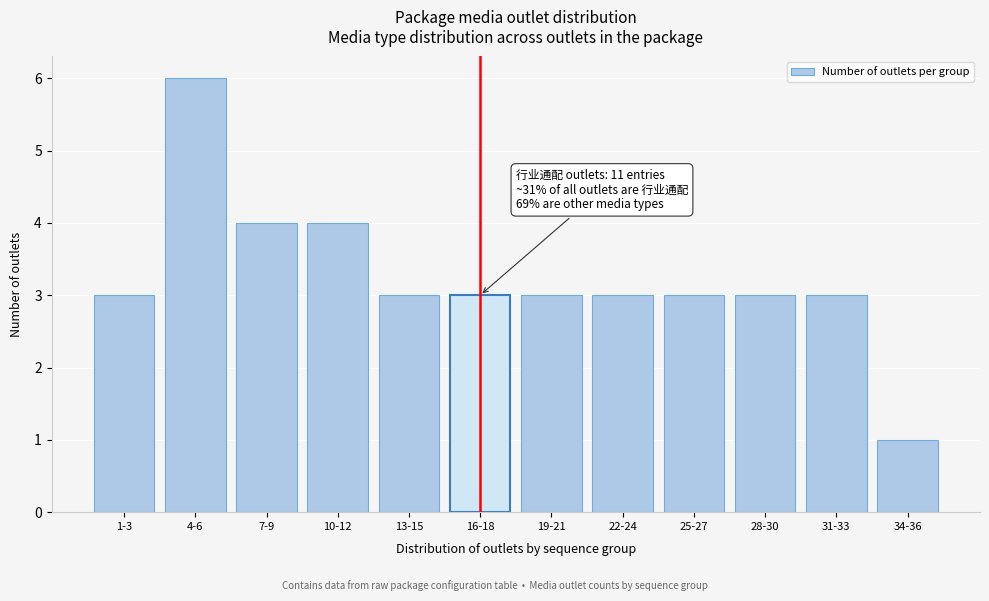

Reading left to right, what are all the values shown in this chart?

1-3=3	4-6=6	7-9=4	10-12=4	13-15=3	16-18=3	19-21=3	22-24=3	25-27=3	28-30=3	31-33=3	34-36=1